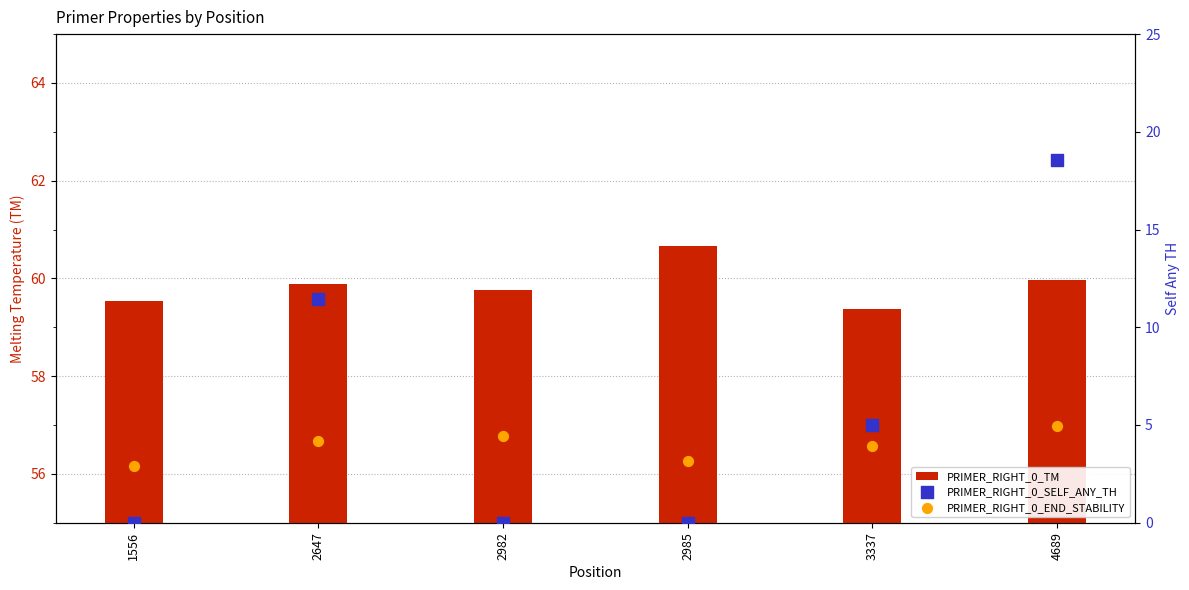

Is the value of PRIMER_RIGHT_0_TM at 1556 greater than the value of PRIMER_RIGHT_0_SELF_ANY_TH at 3337?

Yes